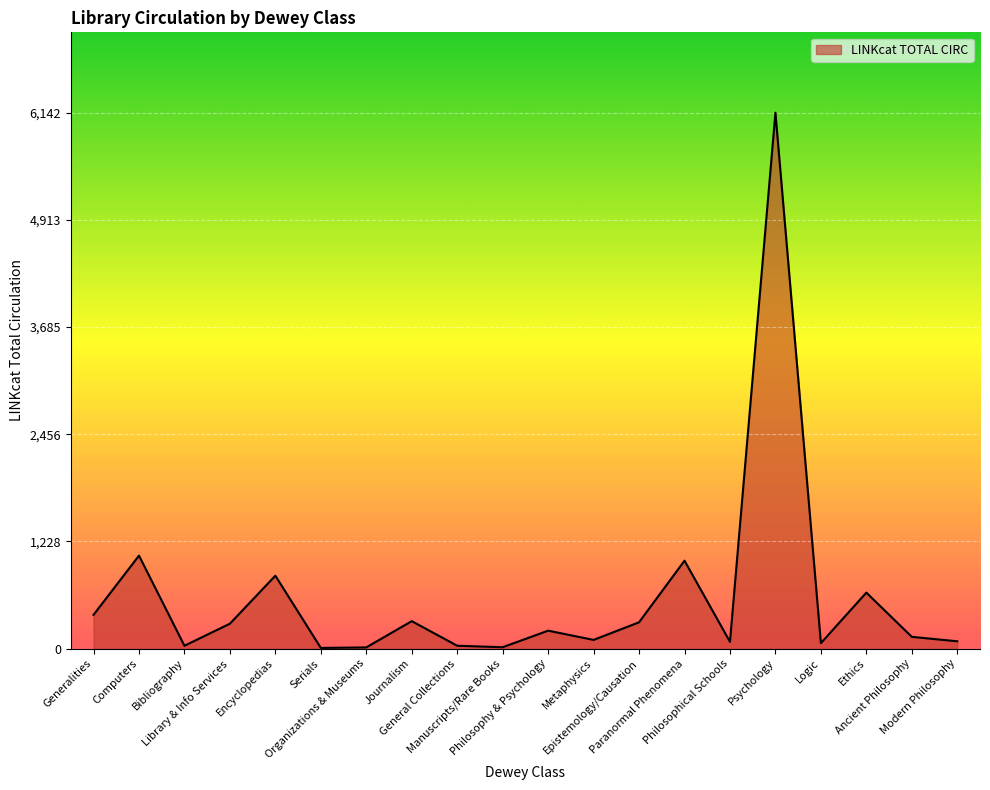

What is the difference between the values at Epistemology/Causation and Generalities?

85